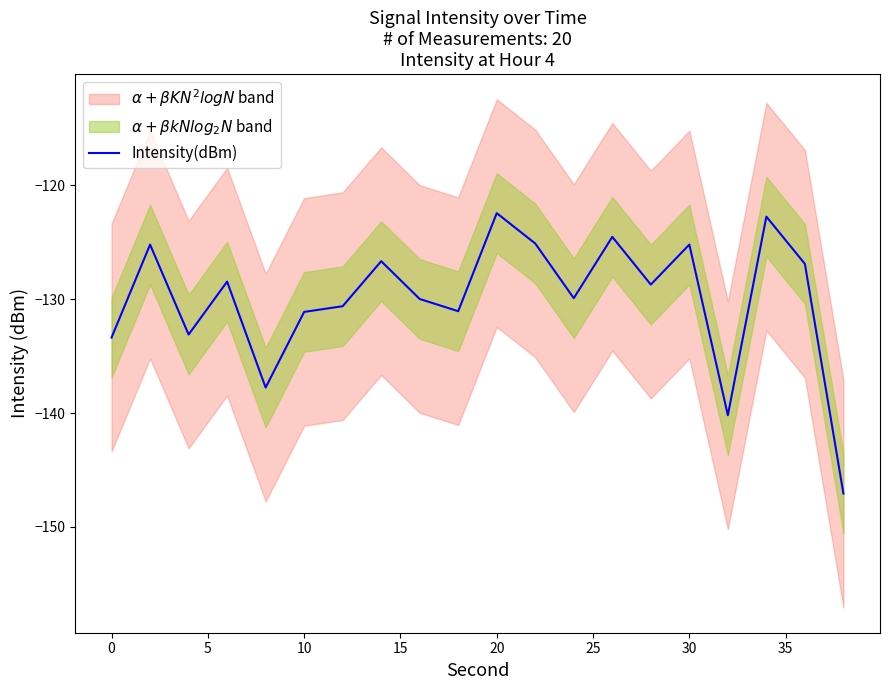

What is the minimum value for Intensity(dBm)?

-147.1